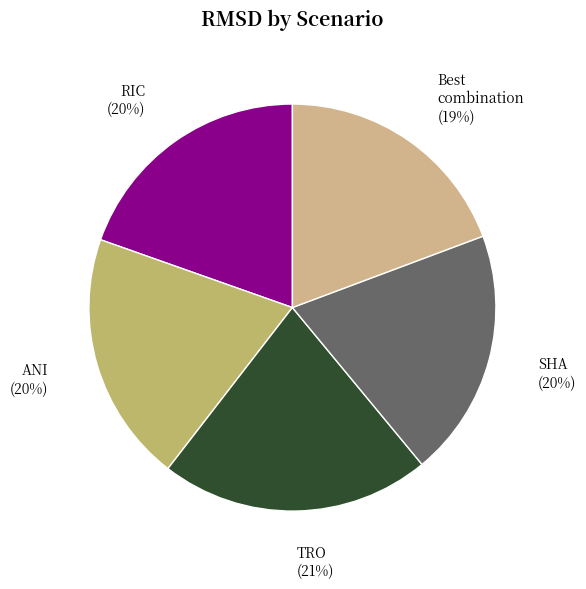

To the nearest percent, what is the average slice percentage?

20%